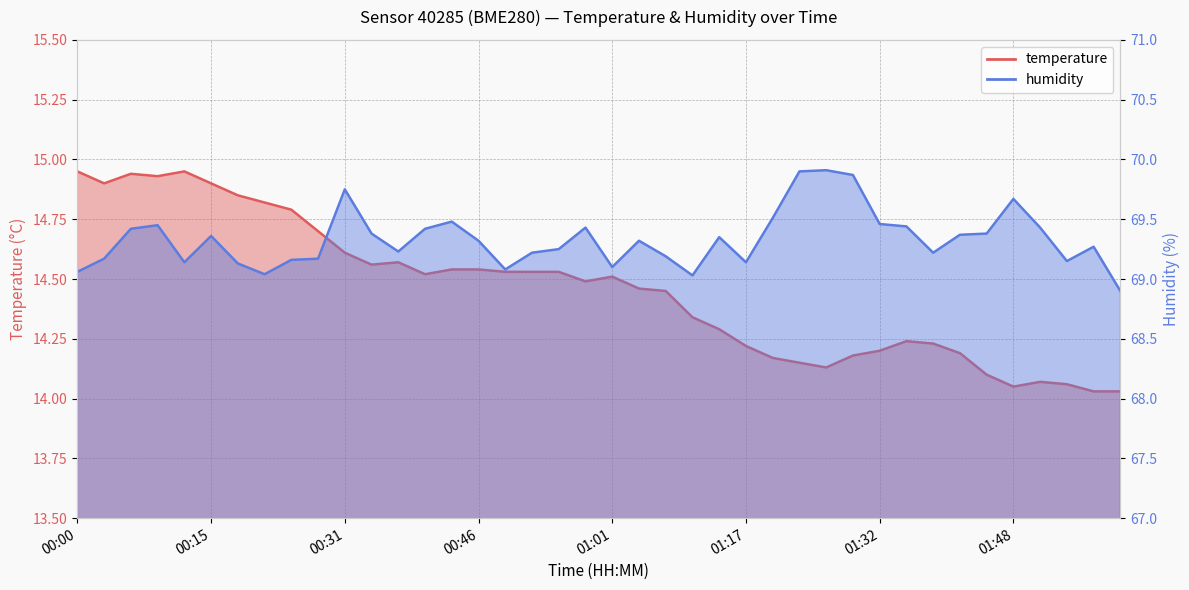

At which category does temperature reach its first local valley?

00:03